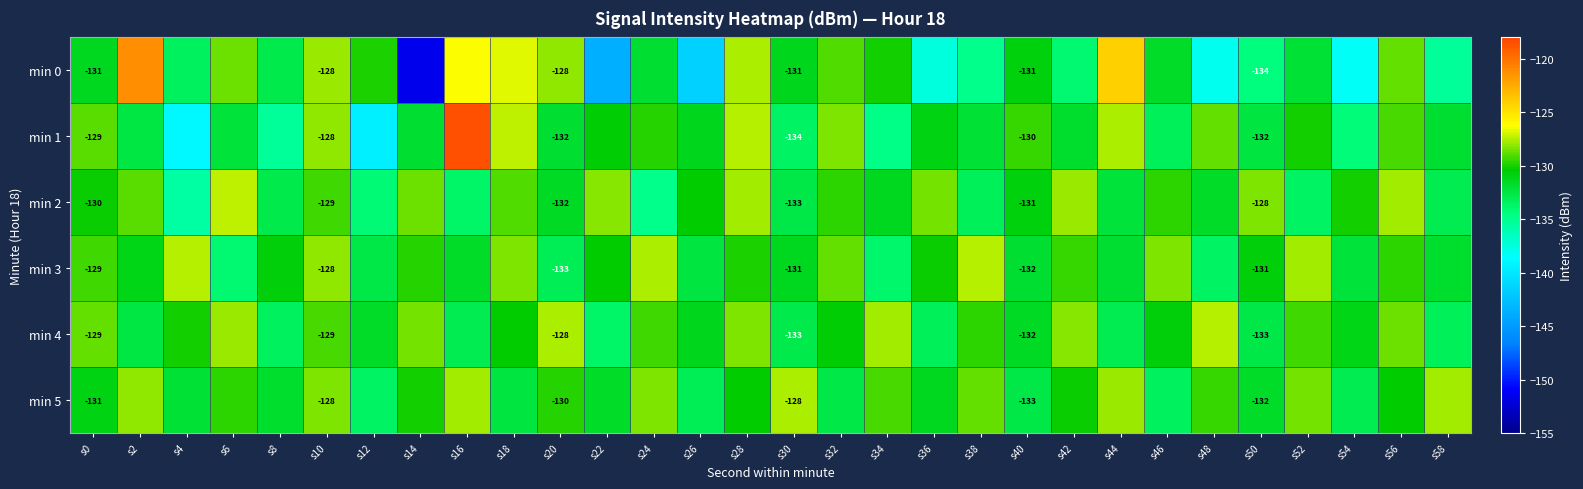

Is the value of min 1 at s22 greater than the value of min 2 at s32?

No